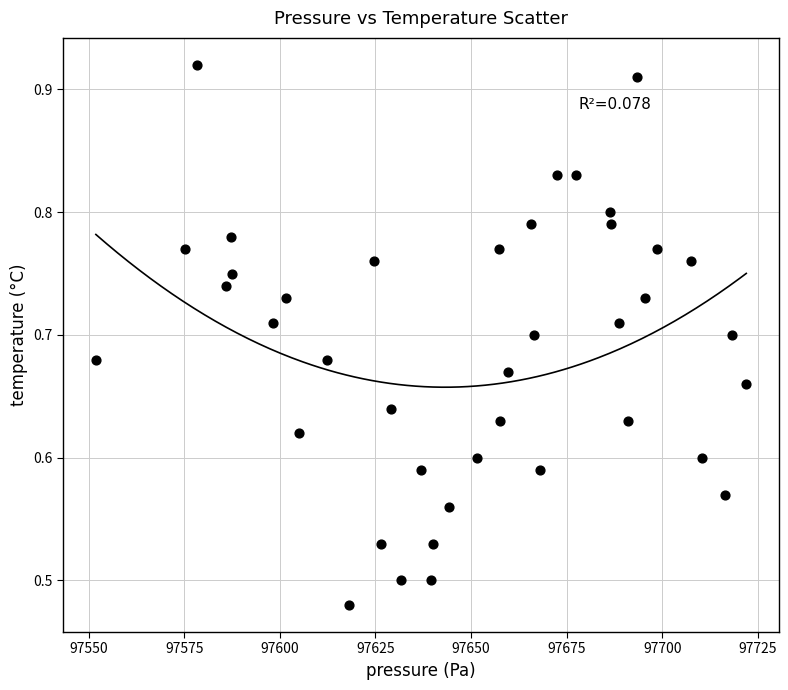

What is the range of X values (max minus min)?

170.0